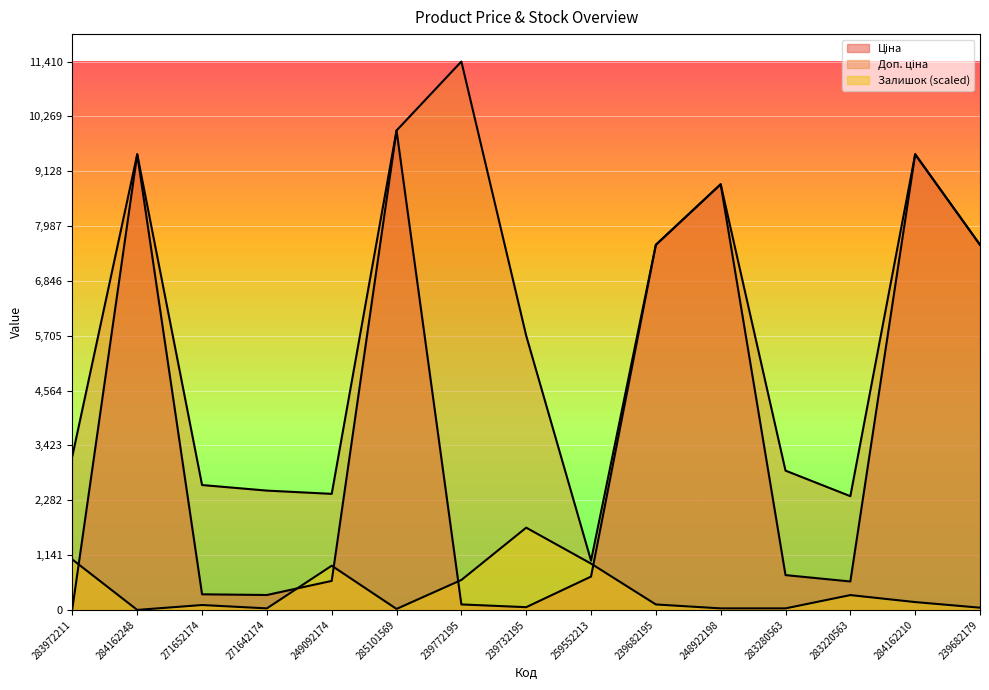

Between 284162248 and 271642174, which series saw the biggest shift?

Ціна